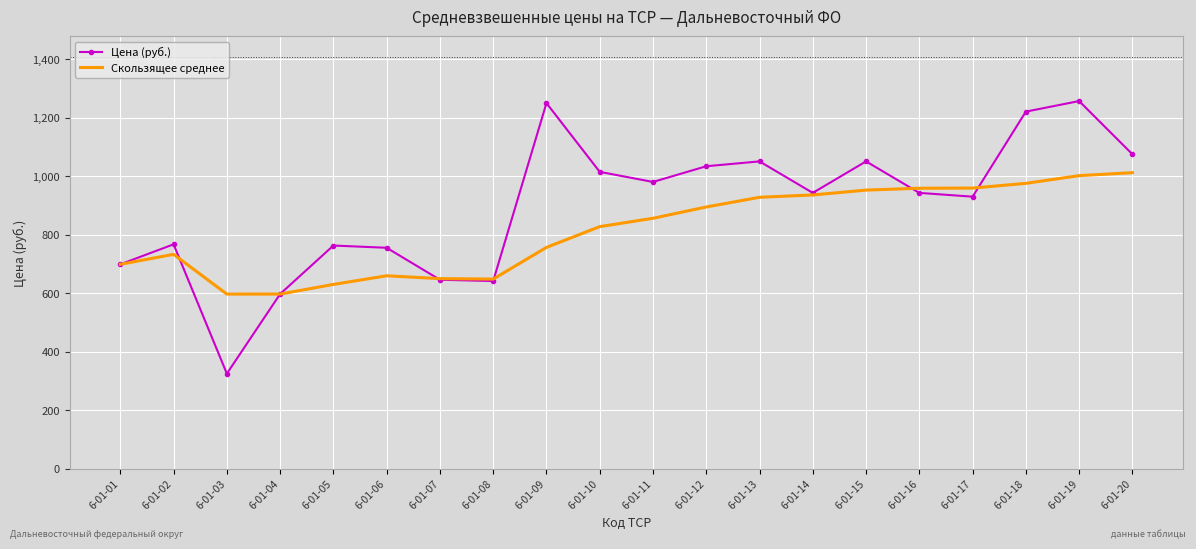

What is the approximate value of Скользящее среднее at 6-01-07?

649.6